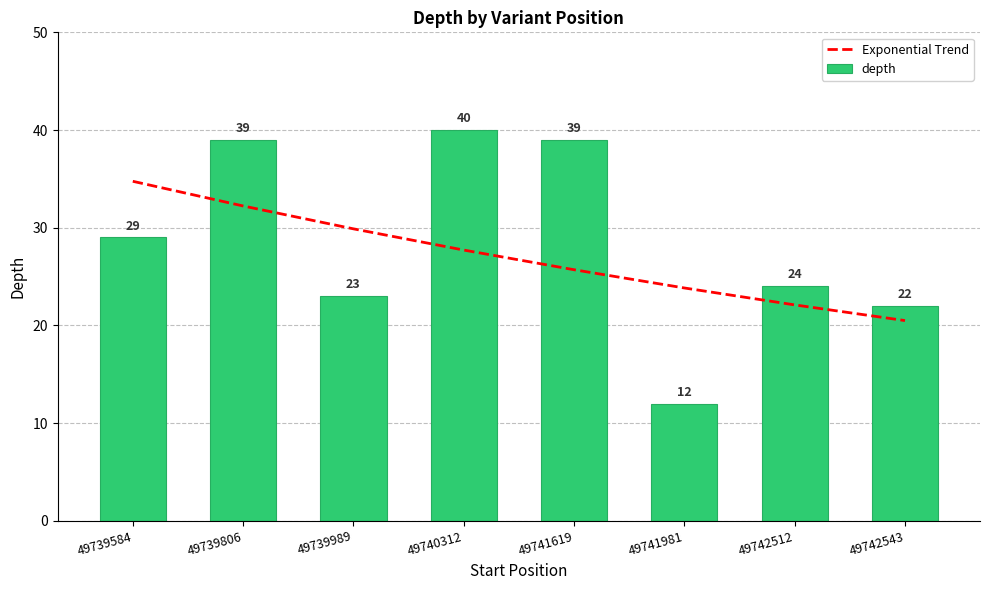

What is the approximate value of Exponential Trend at 49742543?

20.5